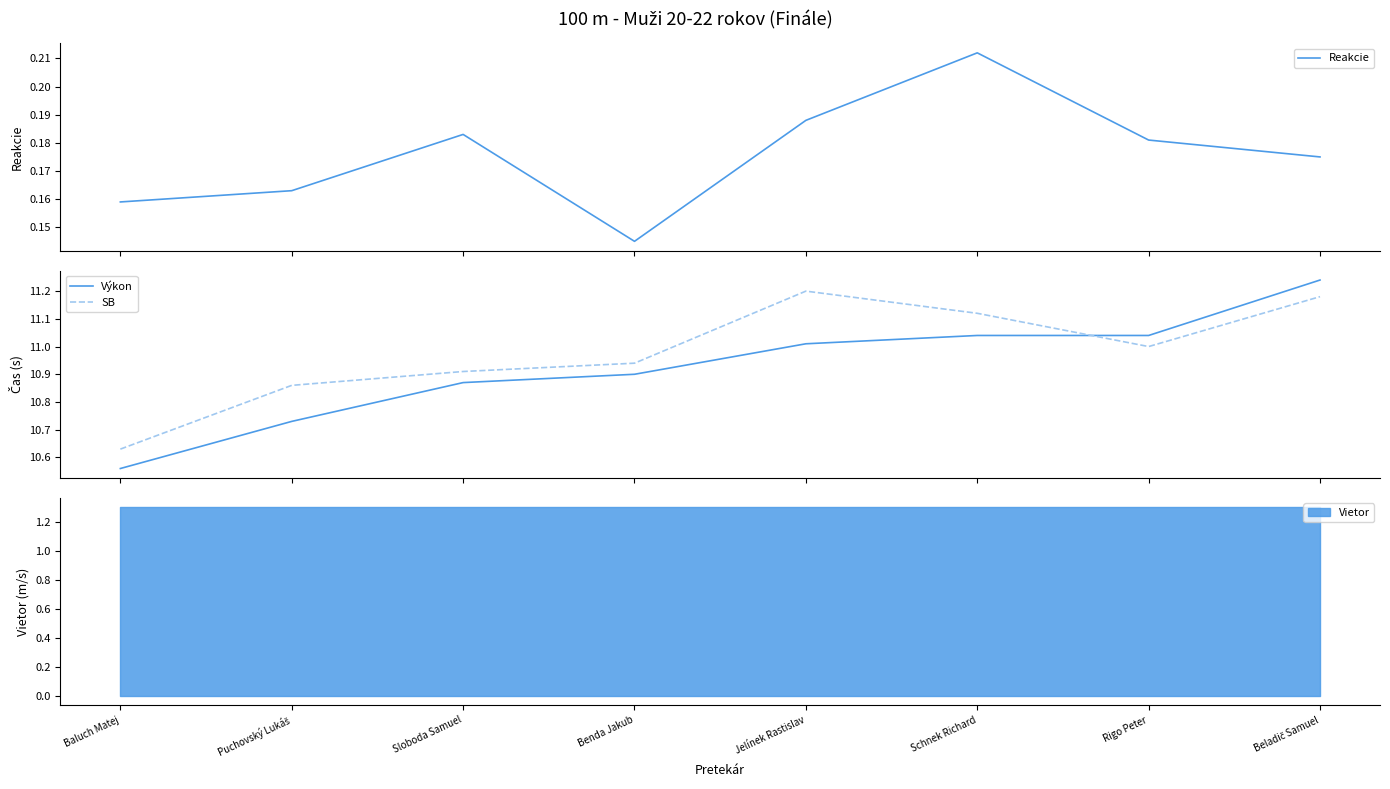

The SB series shows 11.1 at Schnek Richard. True or false?

True